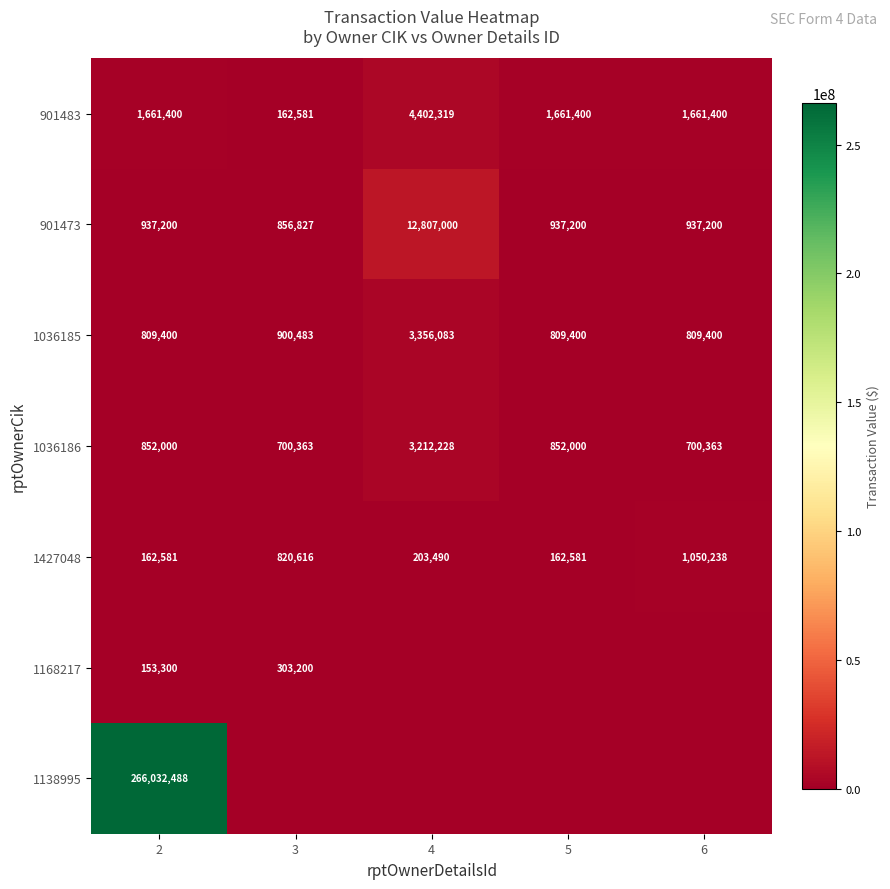

The 901473 series shows 937200 at 5. True or false?

True